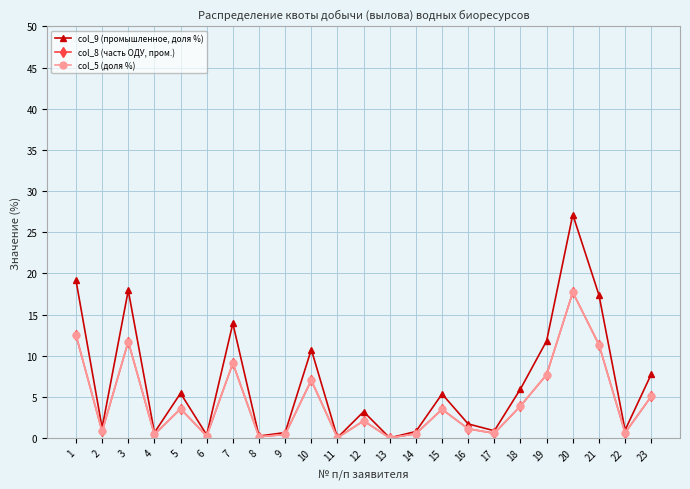

Does the chart have visible grid lines?

Yes